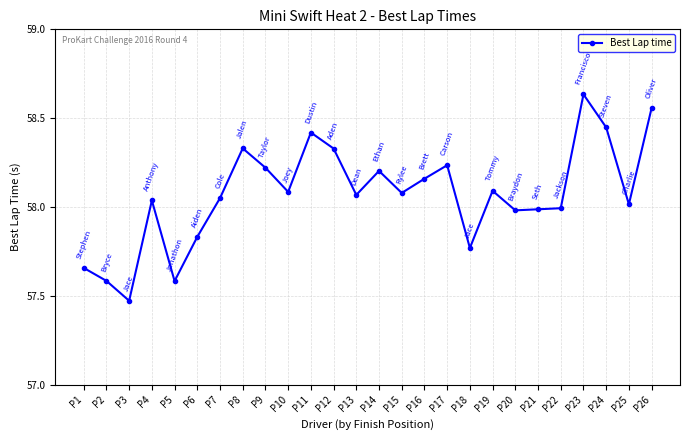

What is the change in value from P15 to P16?

+0.1